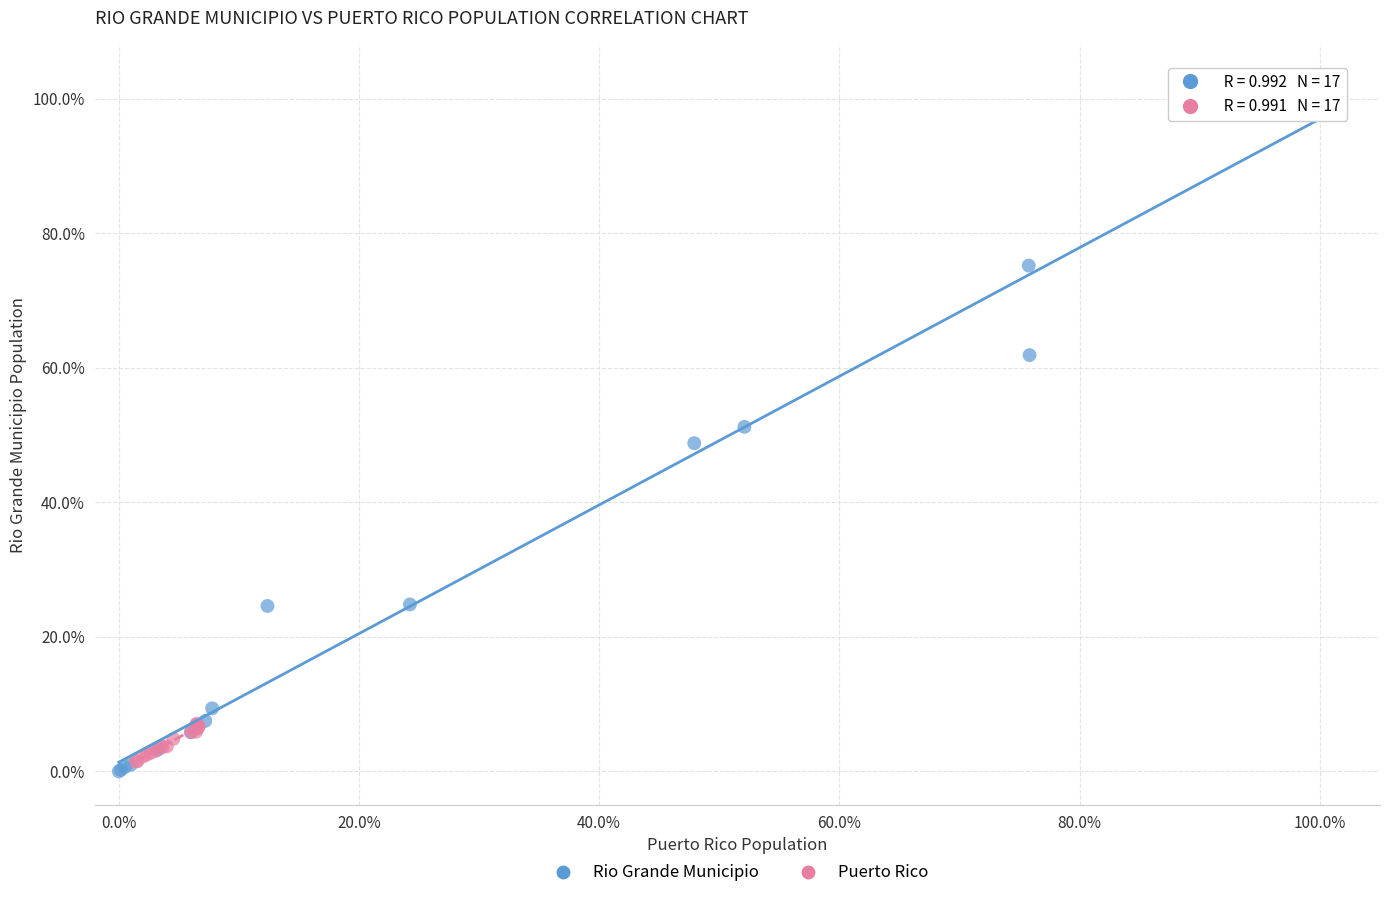

Which series contains the lowest Y value?

Rio Grande Municipio